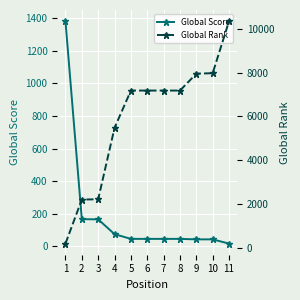

What is the difference between the maximum and minimum values in the Global Rank series?

10137